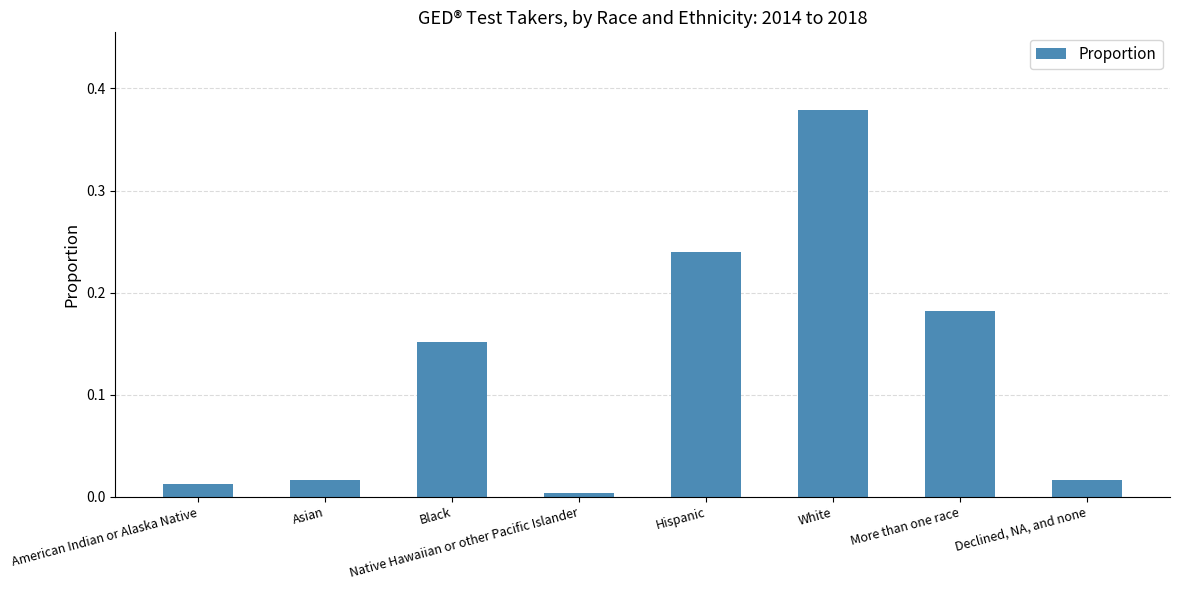

What is the sum of the values at Hispanic and Declined, NA, and none?

0.3